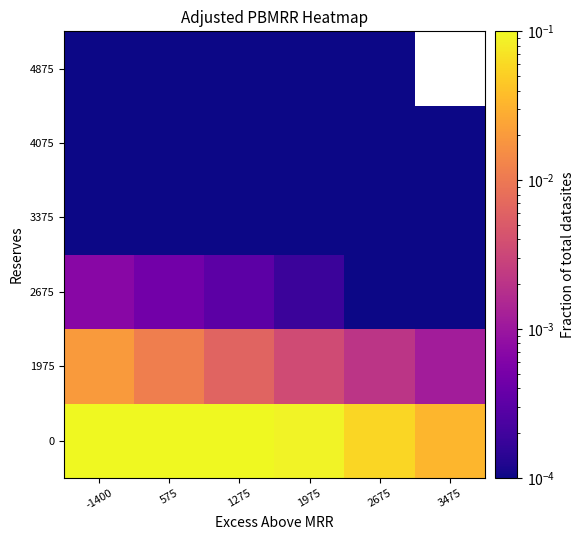

Rank the categories by 4075 value from highest to lowest.

-1400, 575, 1275, 1975, 2675, 3475